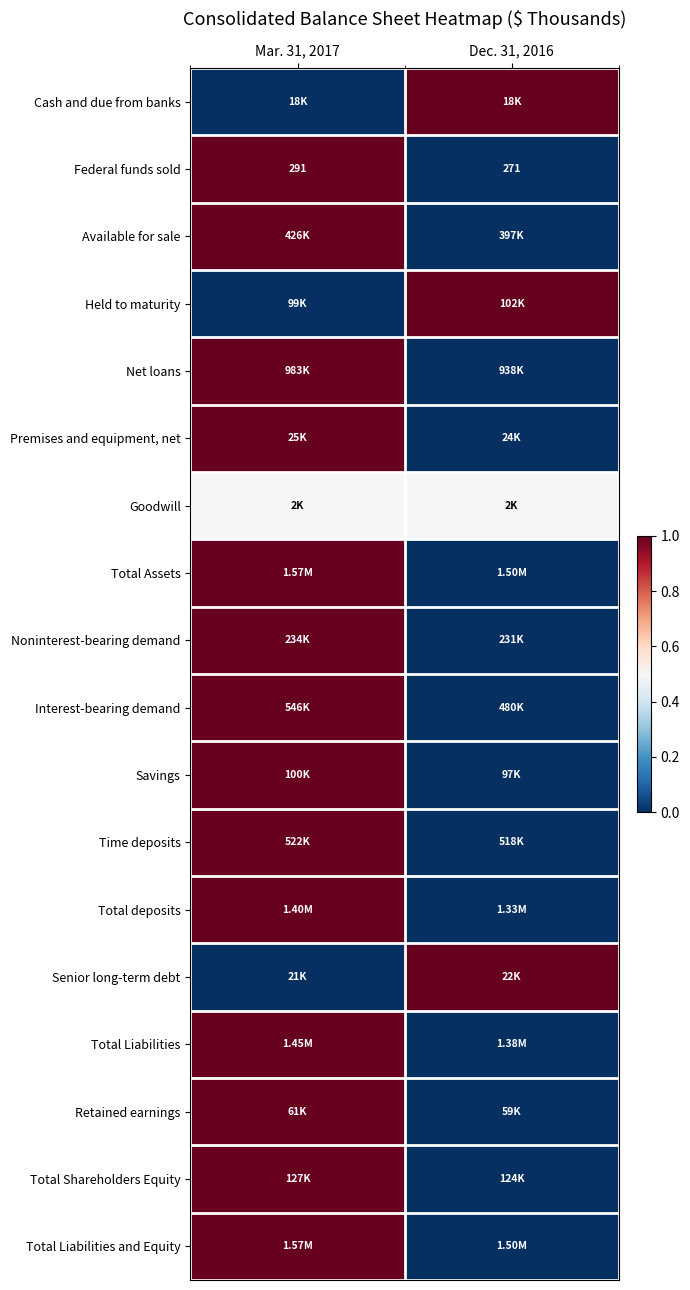

What is the average value of the Federal funds sold series?

281.0